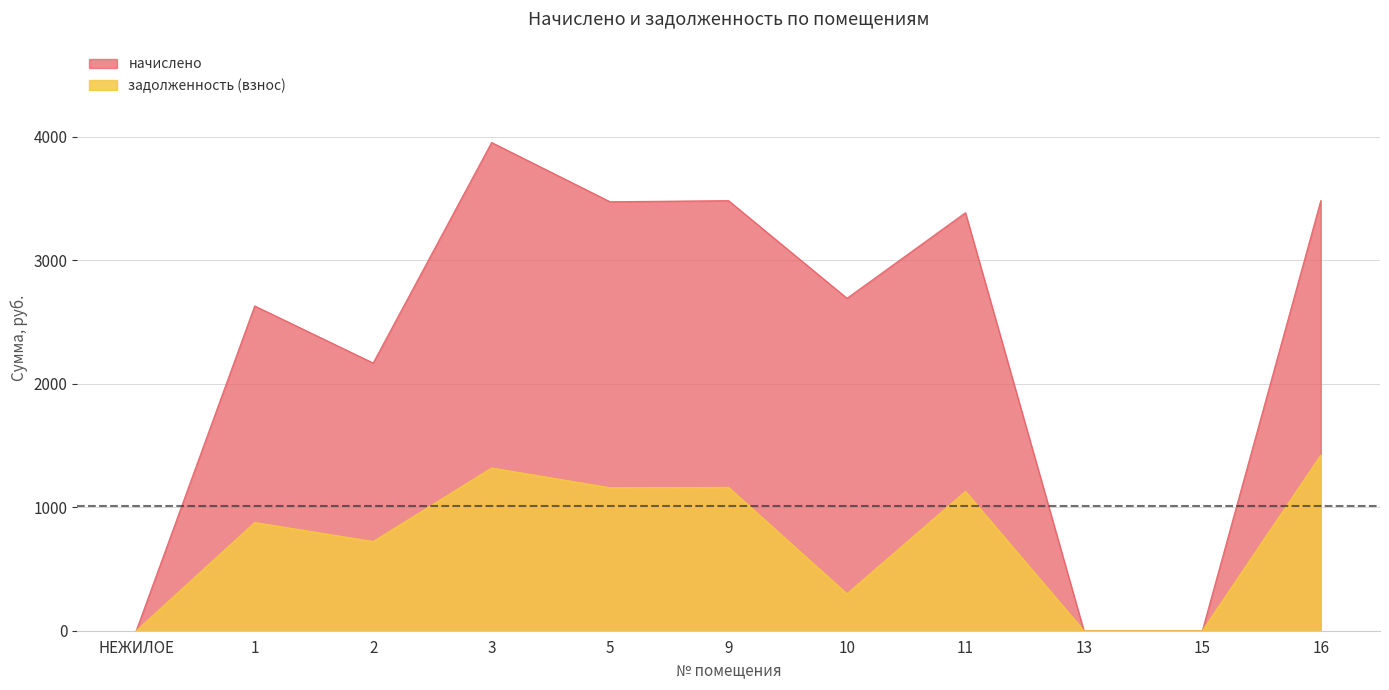

At which category does начислено reach its first local peak?

1